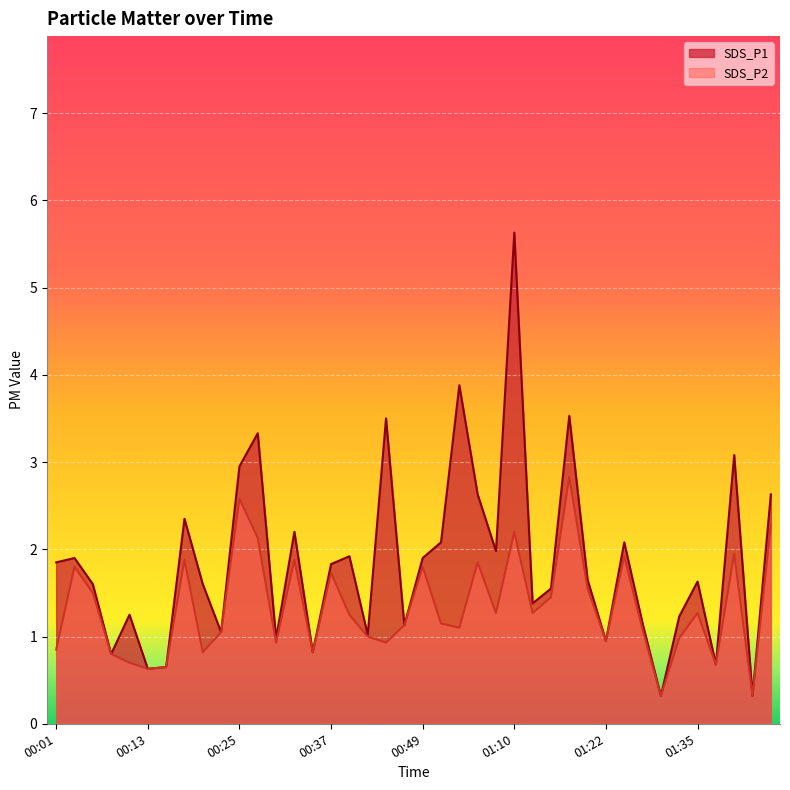

At how many categories does at least one series exceed 3?

6